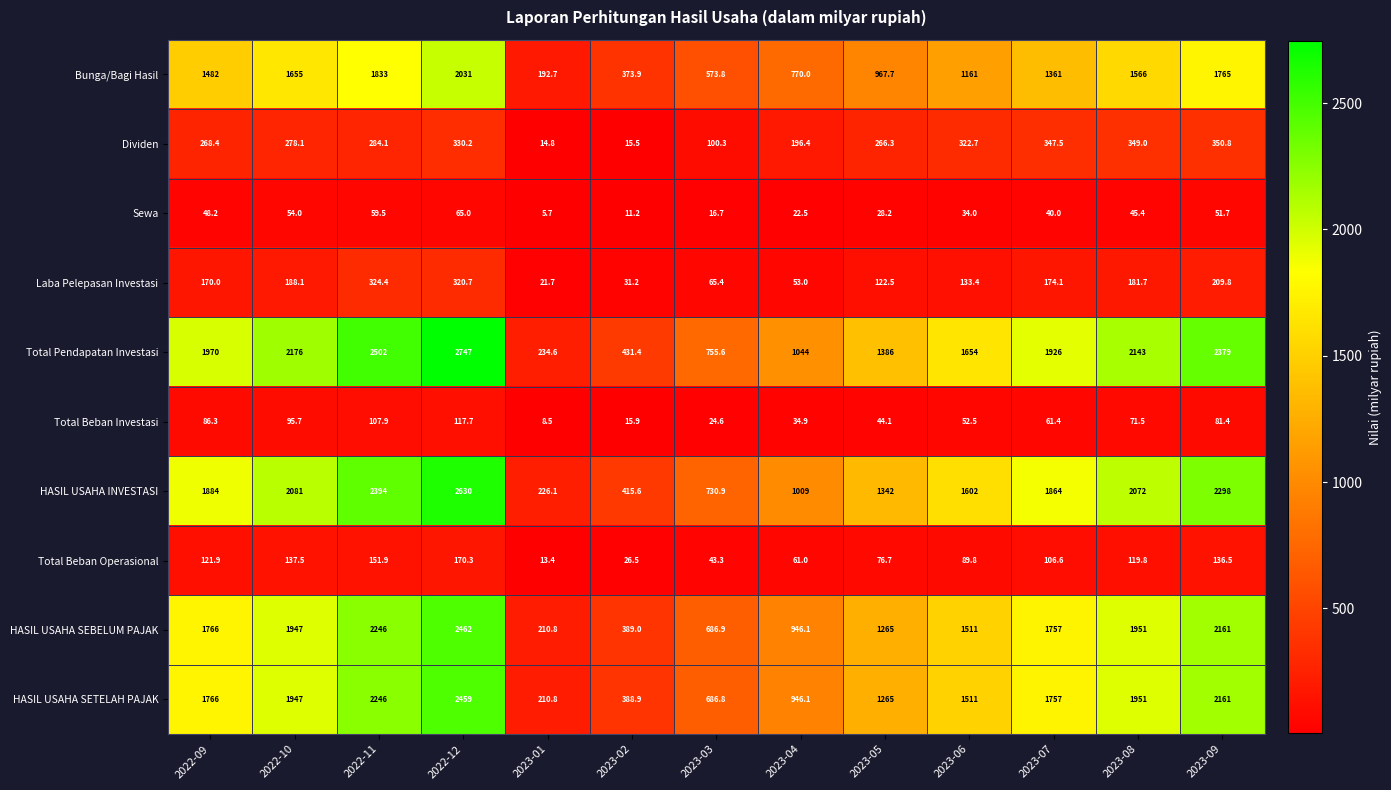

The value of HASIL USAHA SETELAH PAJAK at 2023-07 is 1757.0. True or false?

True